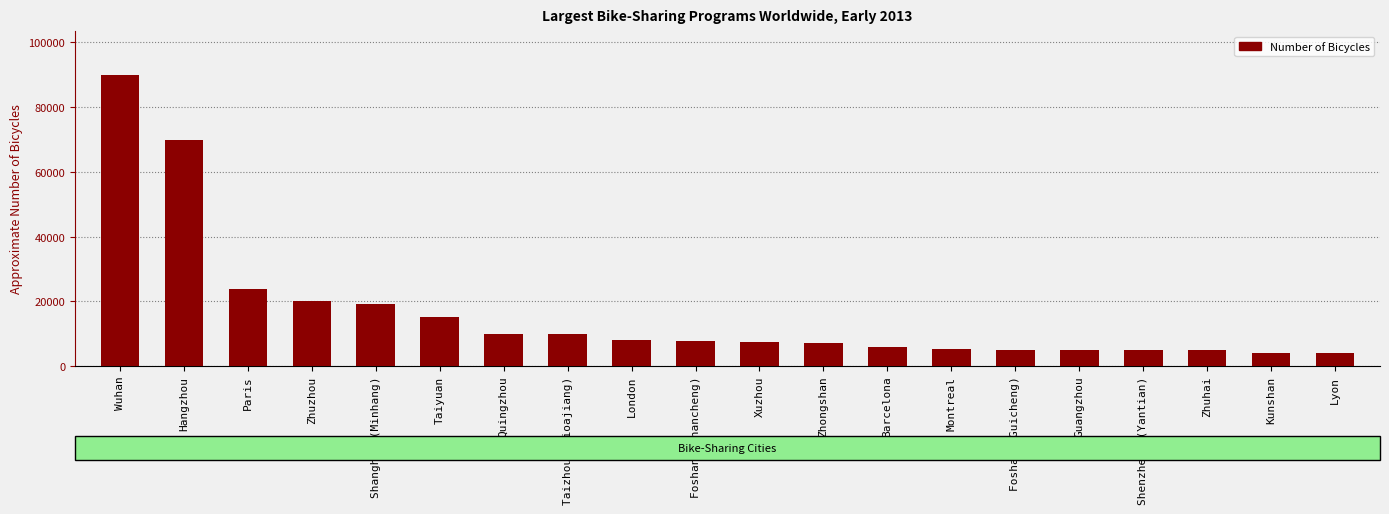

How many distinct data groups are displayed?

1